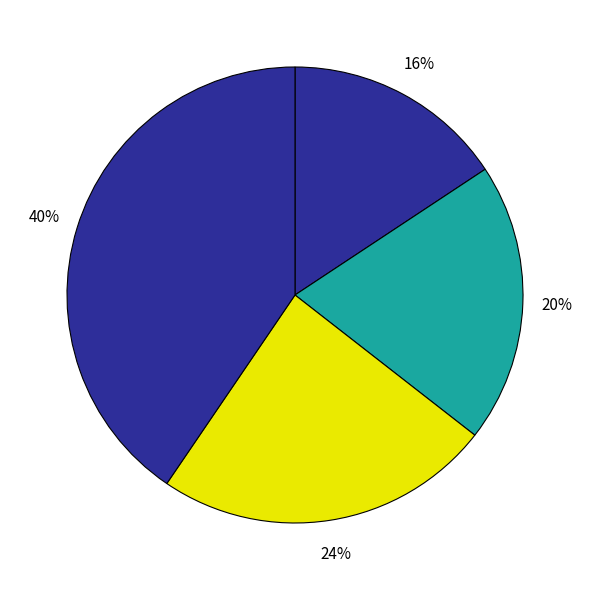

Count the number of slices in the pie.

4